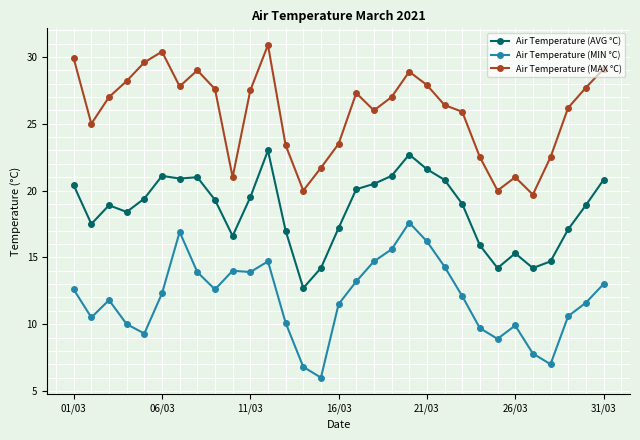

What is the value of the Air Temperature (AVG °C) point at the 2nd from the left?

17.5